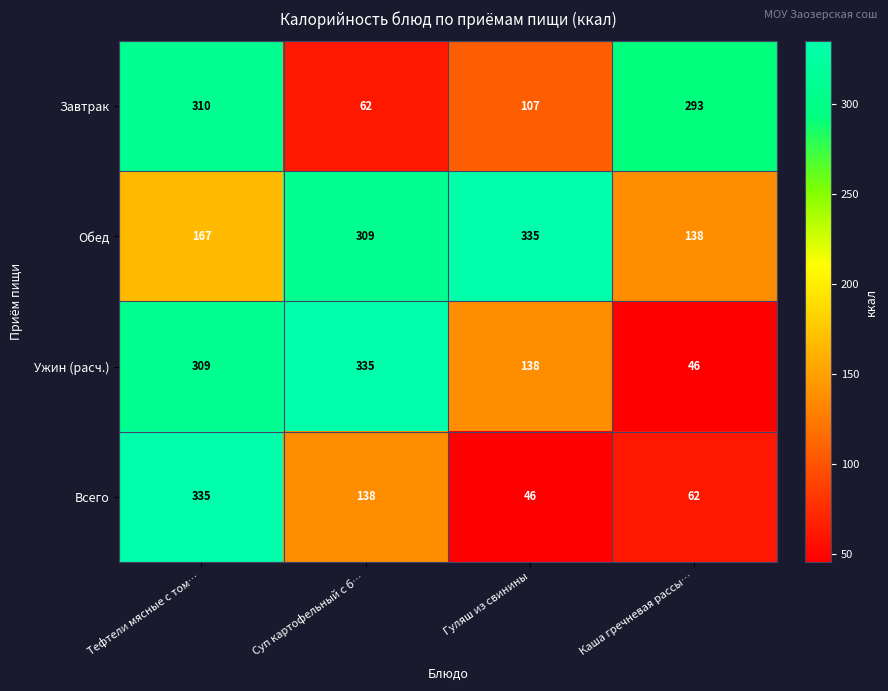

What is the maximum value shown in the chart?

335